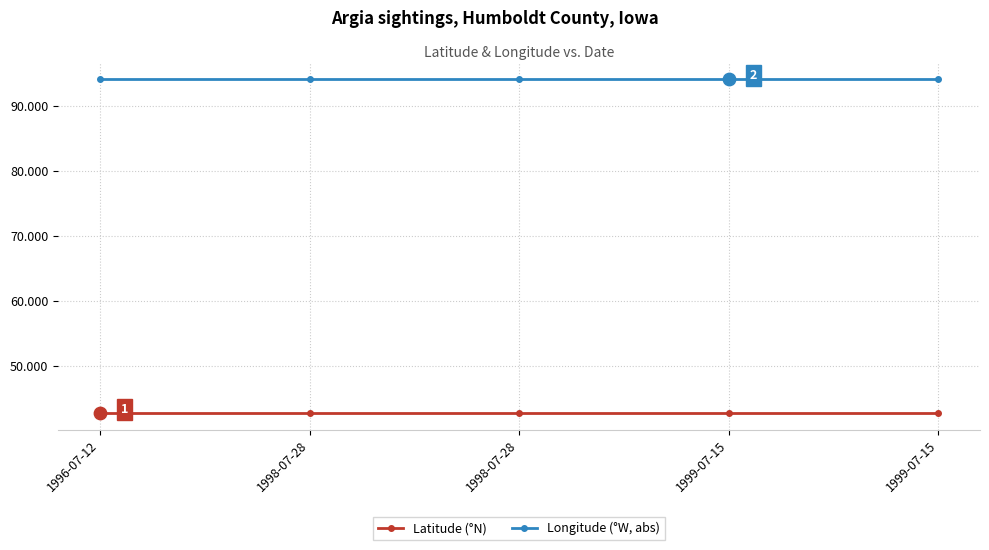

What are all the series names shown in the legend?

Latitude (°N), Longitude (°W, abs)